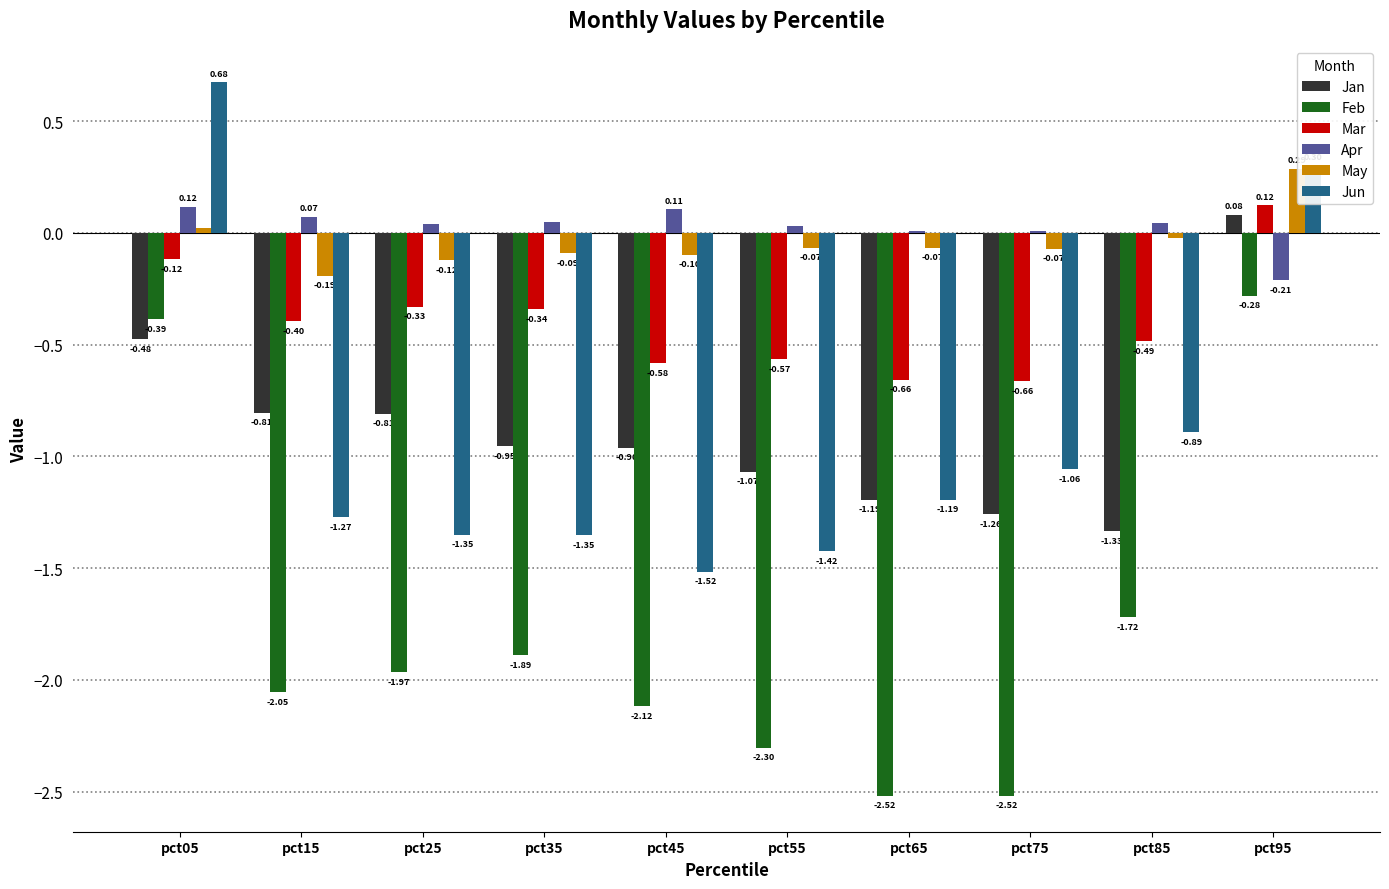

What is the highest value of the Feb series?

-0.3